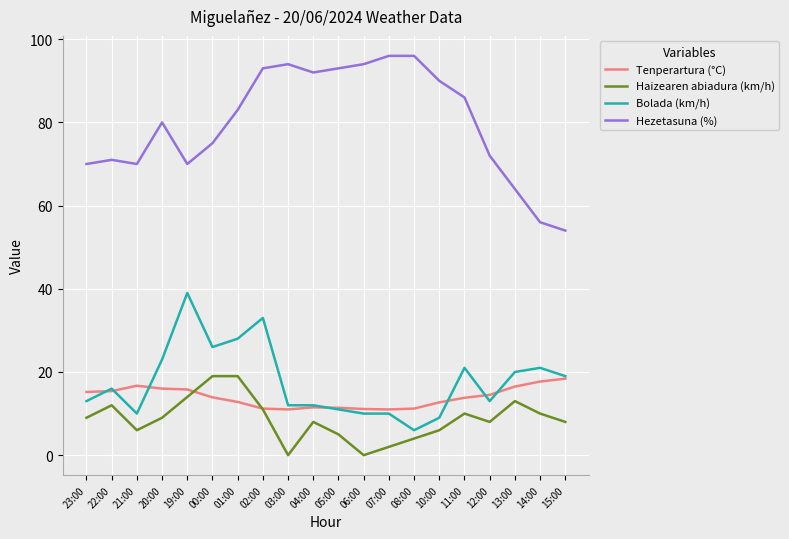

What is the average value of the Bolada (km/h) series?

17.6